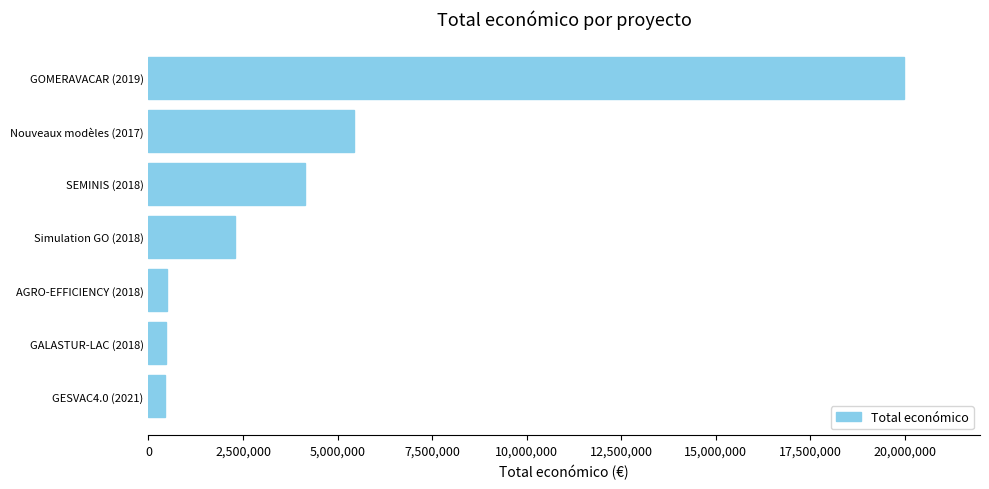

What is the difference between the second highest and minimum values?

5003141